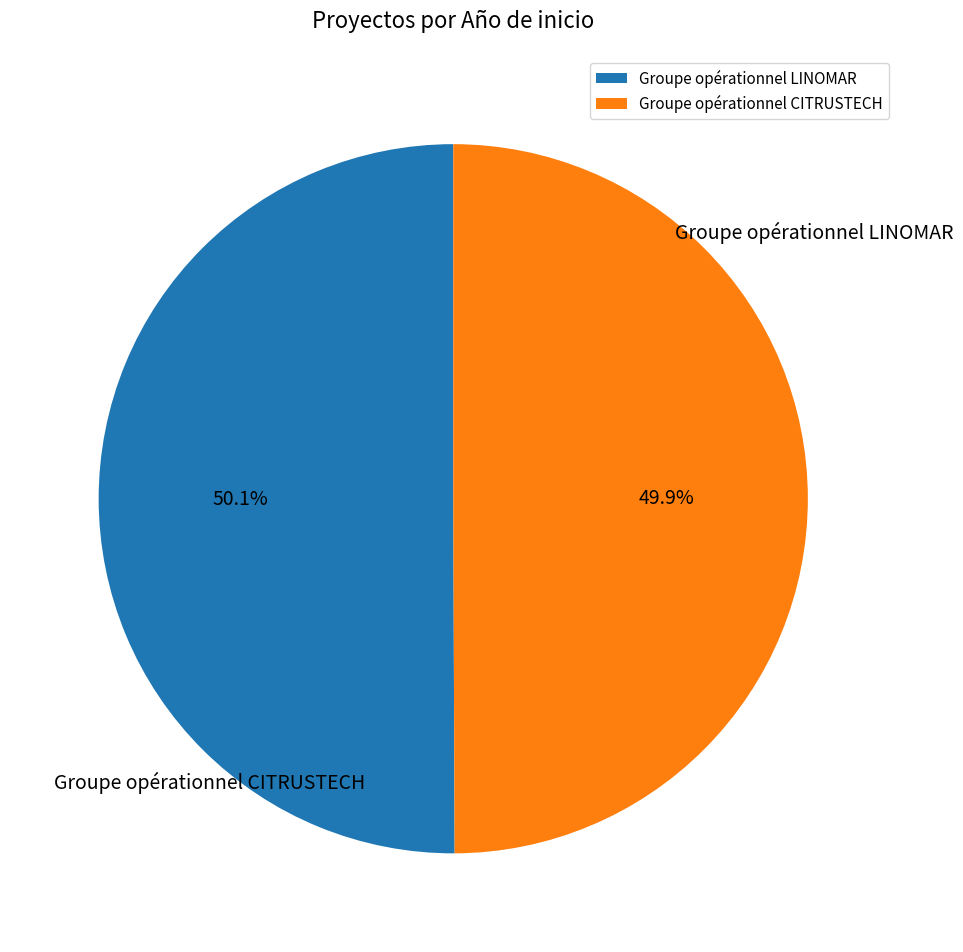

True or false: Groupe opérationnel LINOMAR accounts for 63% of the total.

False